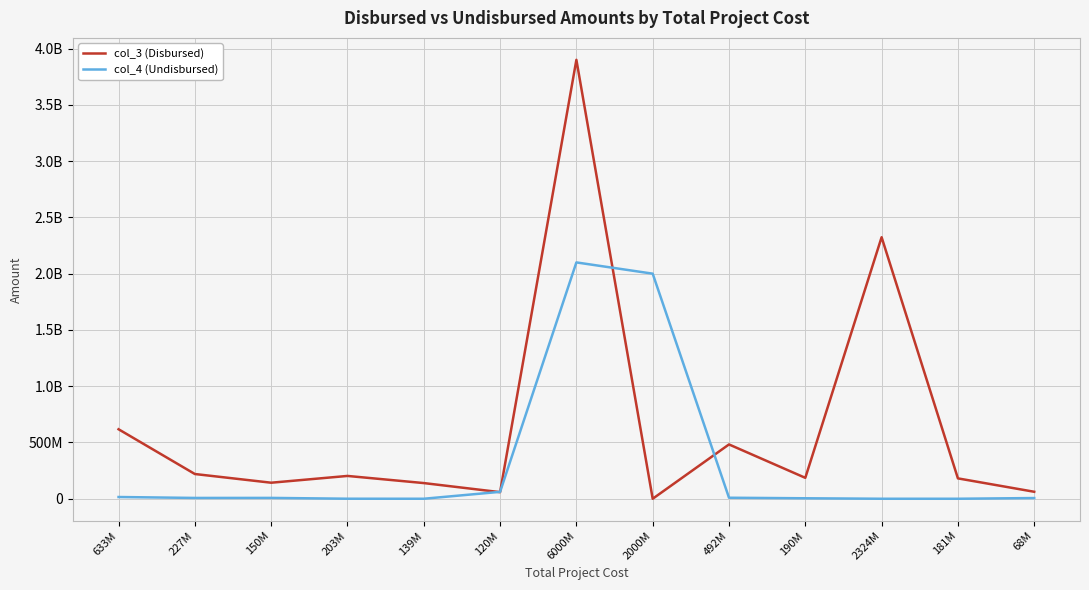

What are all the series names shown in the legend?

col_3 (Disbursed), col_4 (Undisbursed)